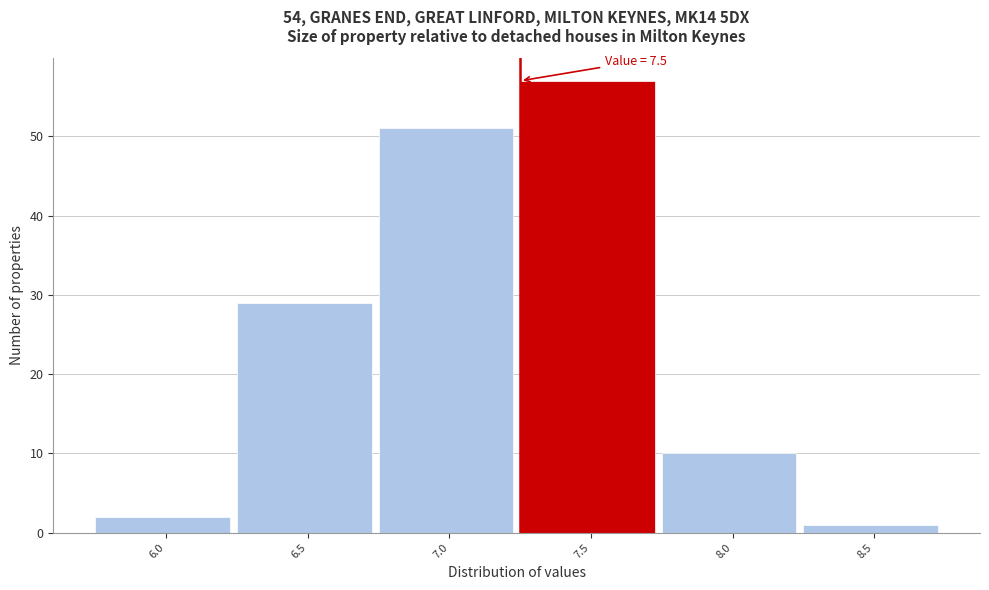

Reading left to right, what are all the values shown in this chart?

2	29	51	57	10	1